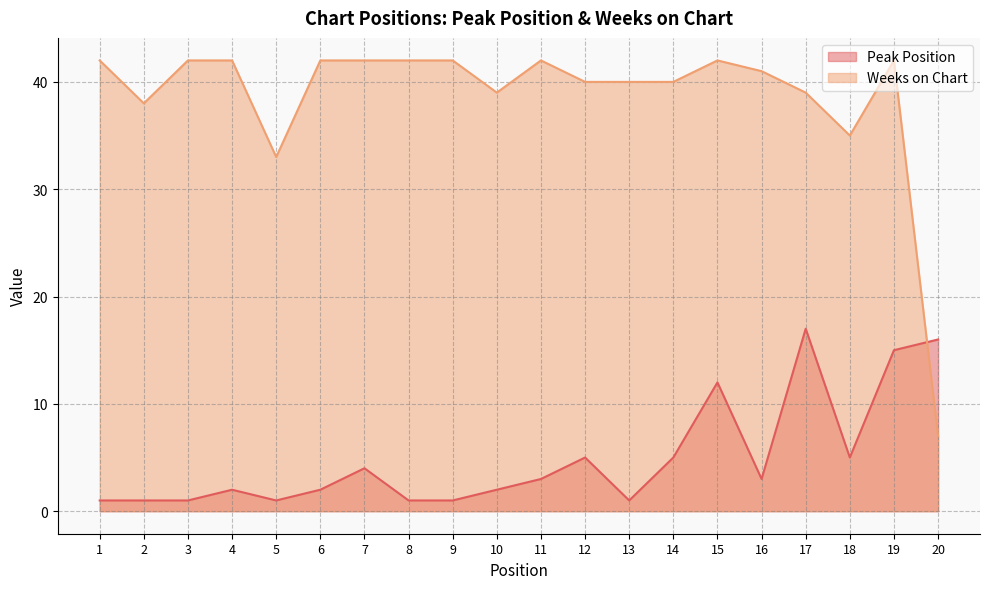

How many times do Weeks on Chart and Peak Position cross each other?

1